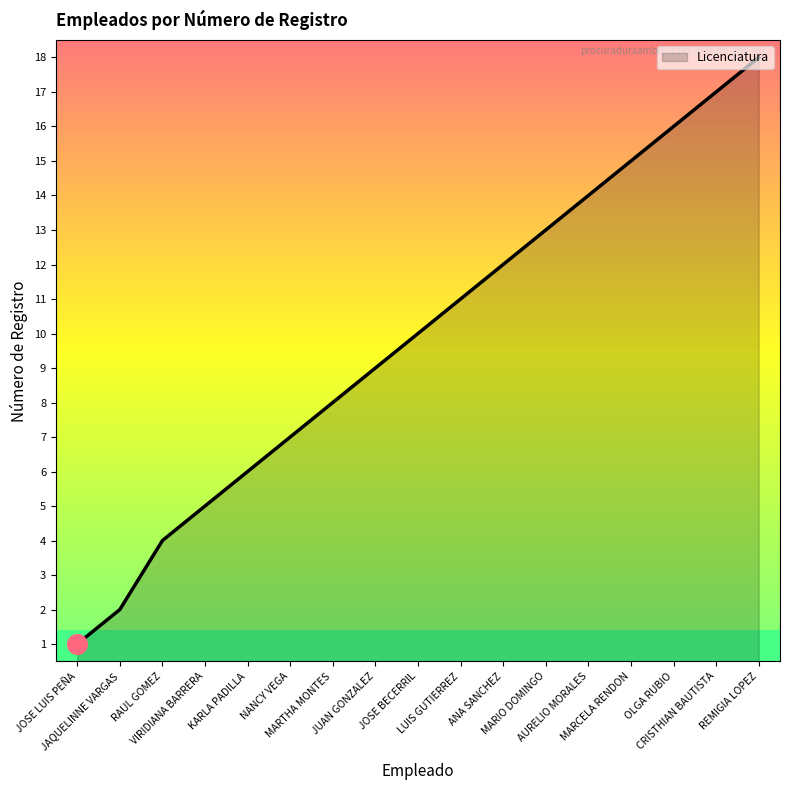

What is the ratio of the value at MARCELA RENDON to the value at LUIS GUTIERREZ?

1.4